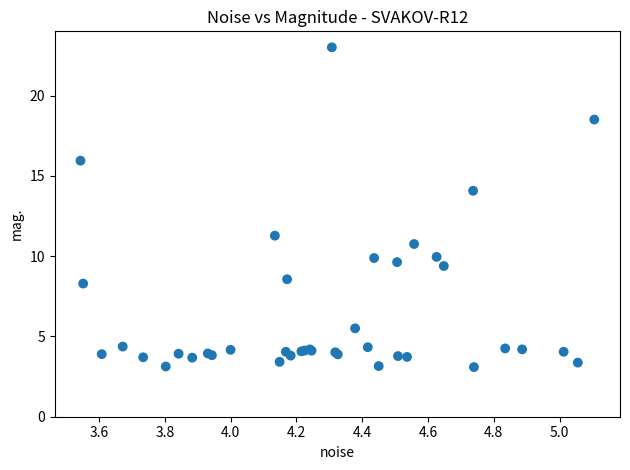

What Y value in the scatter plot is closest to 13?

14.1